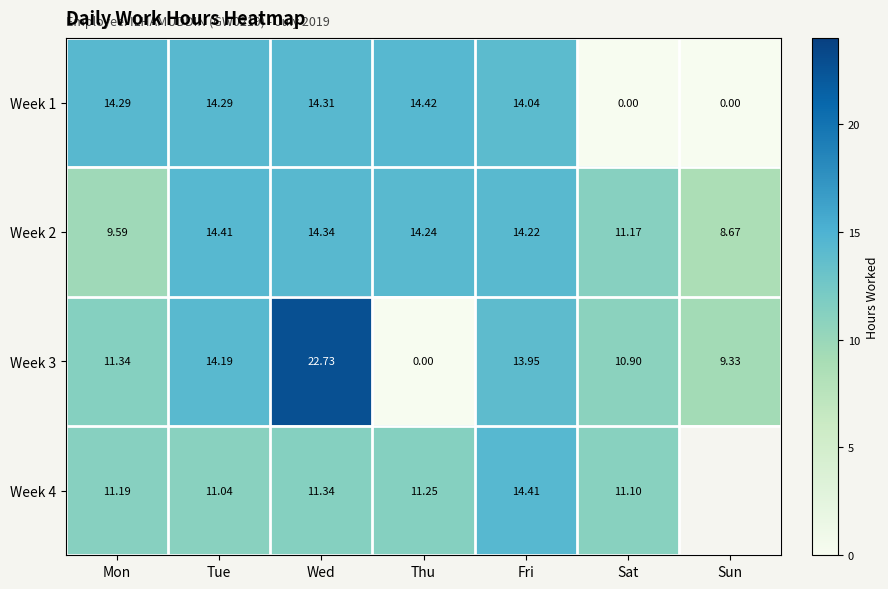

Read the Week 3 value at Sun.

9.3